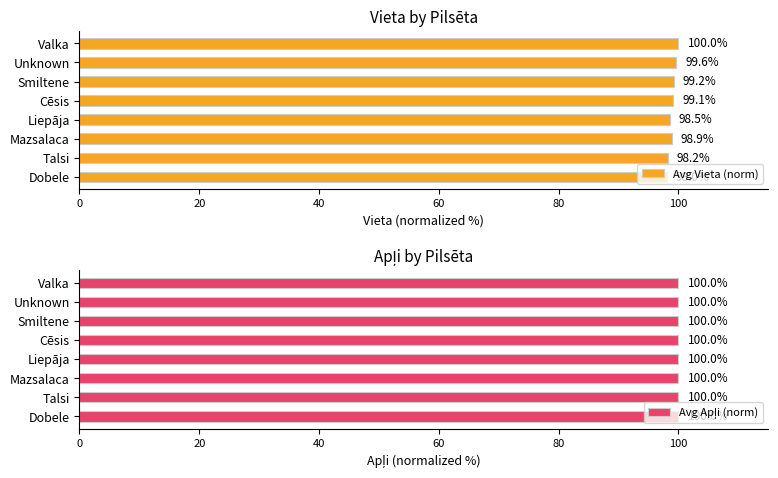

Where is Avg Vieta (norm) nearest to the value 99?

Mazsalaca